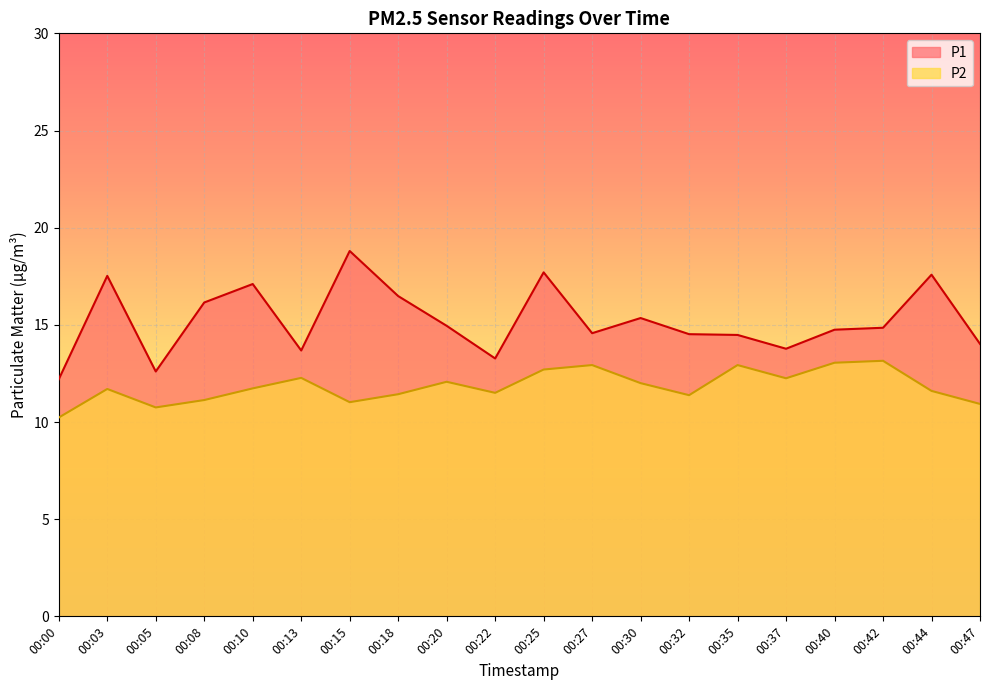

How many data points in P2 are above 11?

17